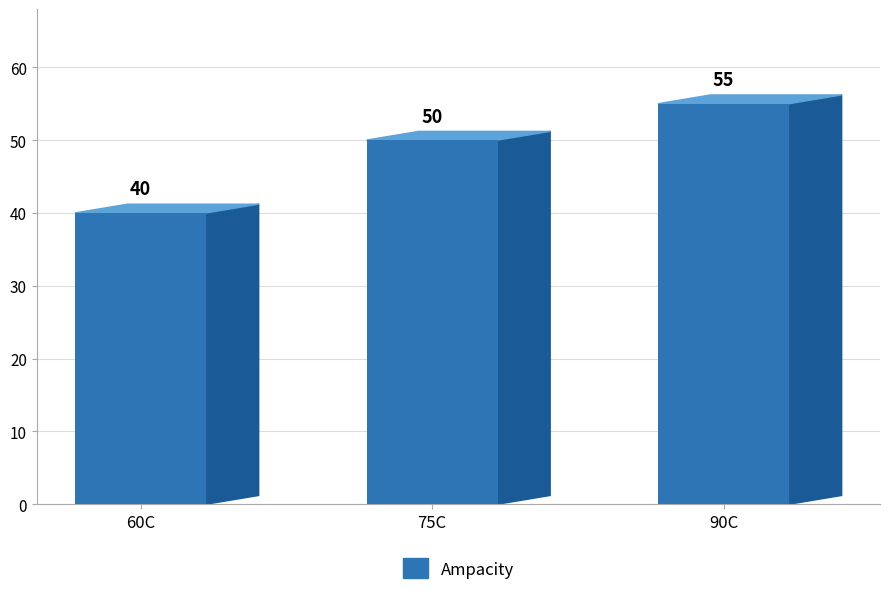

True or false: the data shows 50 at Allowable Ampacity at 75C.

True